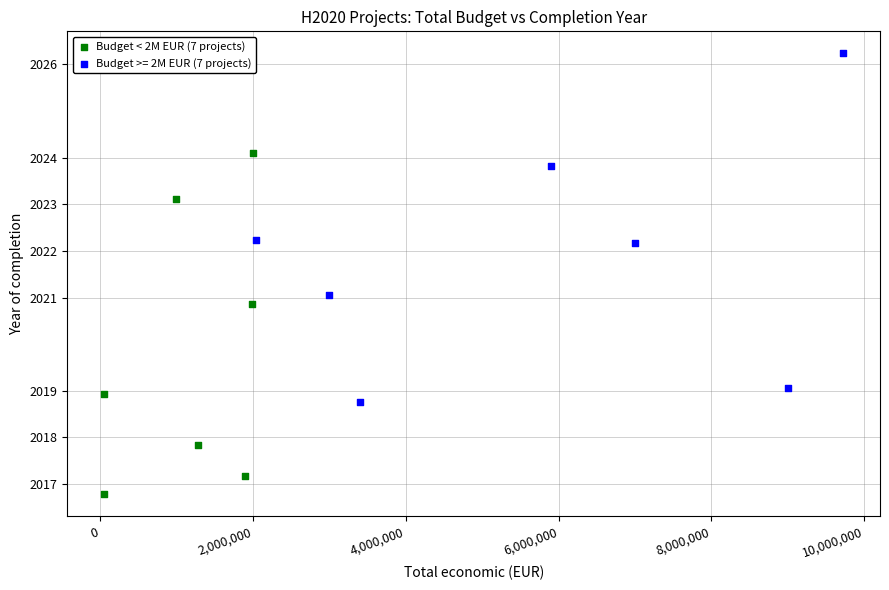

Which series contains the highest Y value?

Budget >= 2M EUR (7 projects)